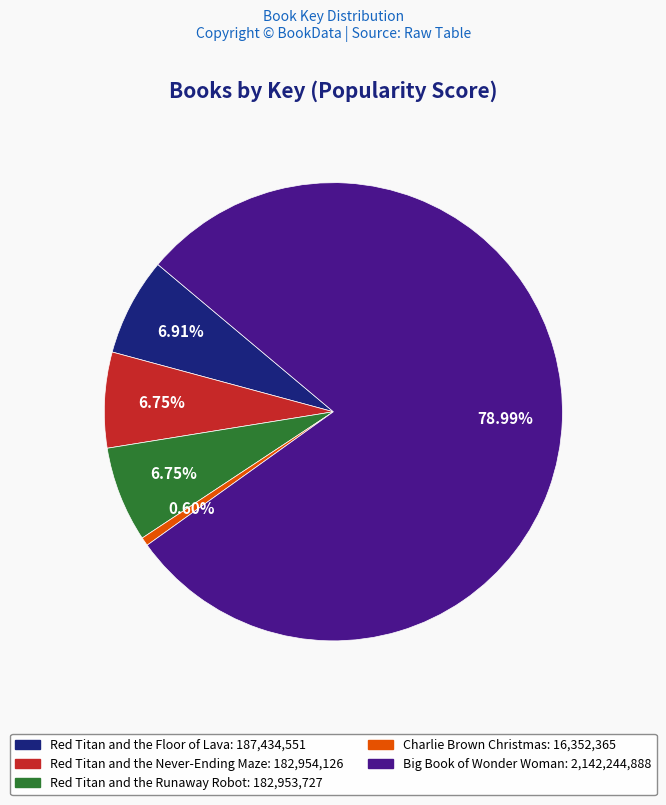

Count the number of slices in the pie.

5